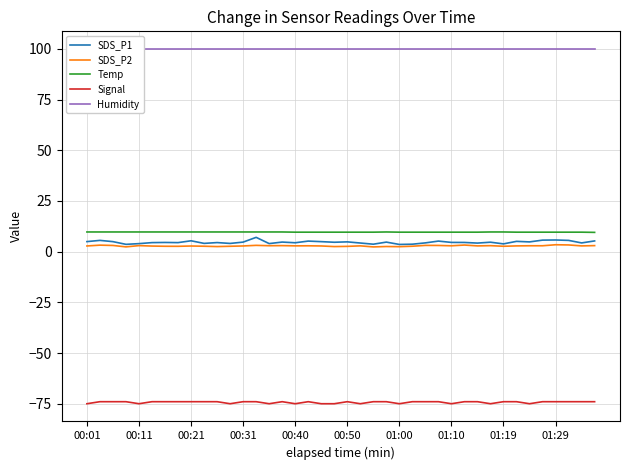

True or false: SDS_P2 and Signal intersect in this chart.

False